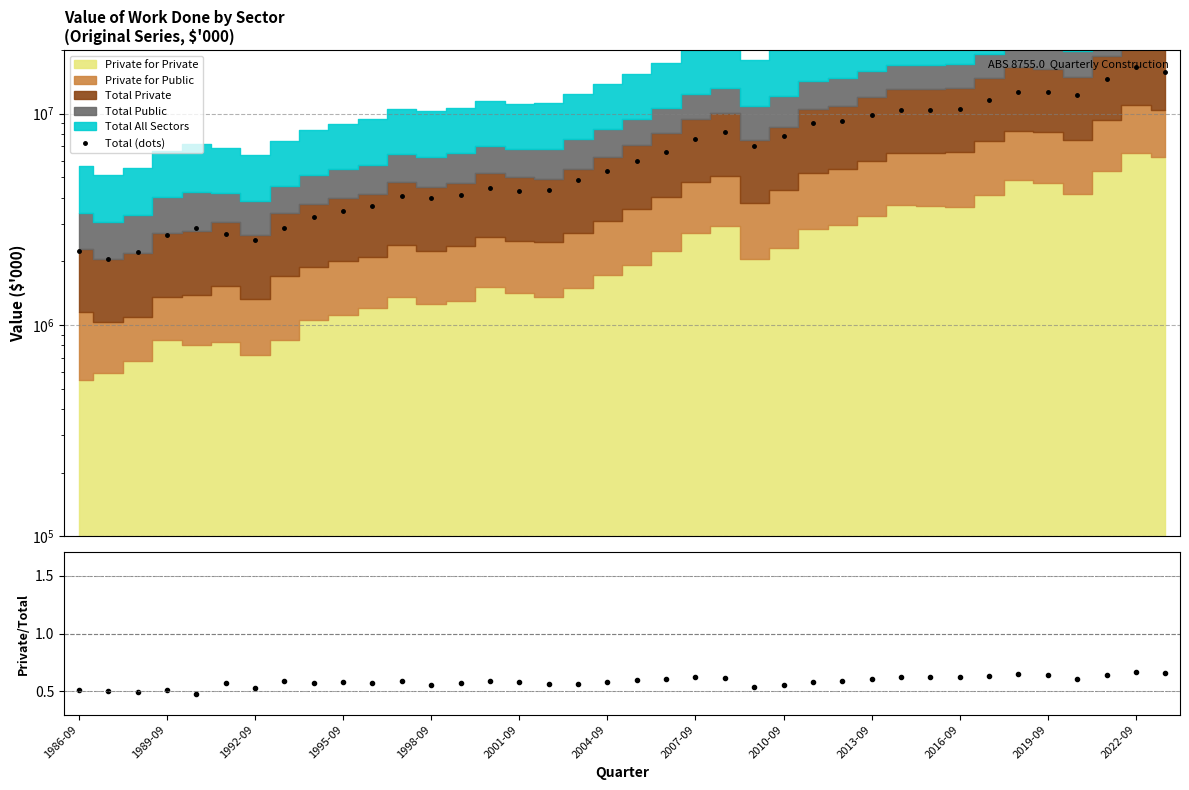

What is the highest value of the Private/All series?

0.7